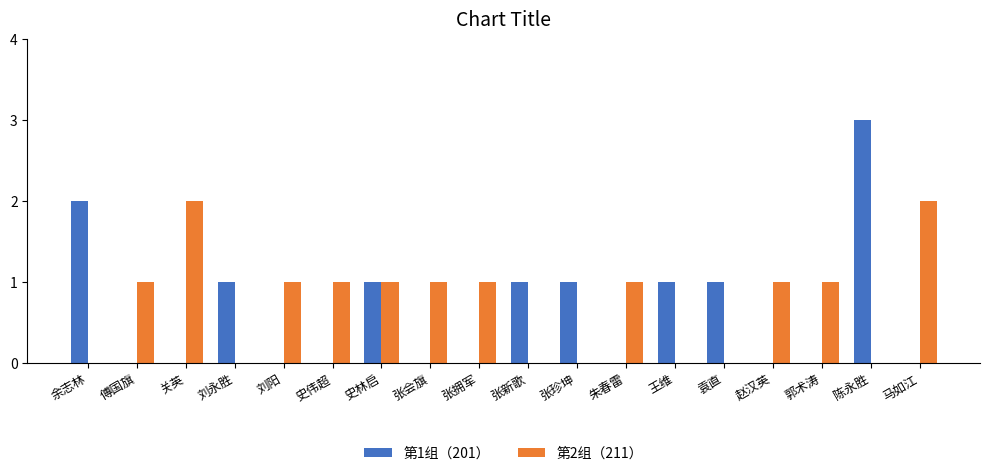

What is the maximum value for 第2组（211）?

2